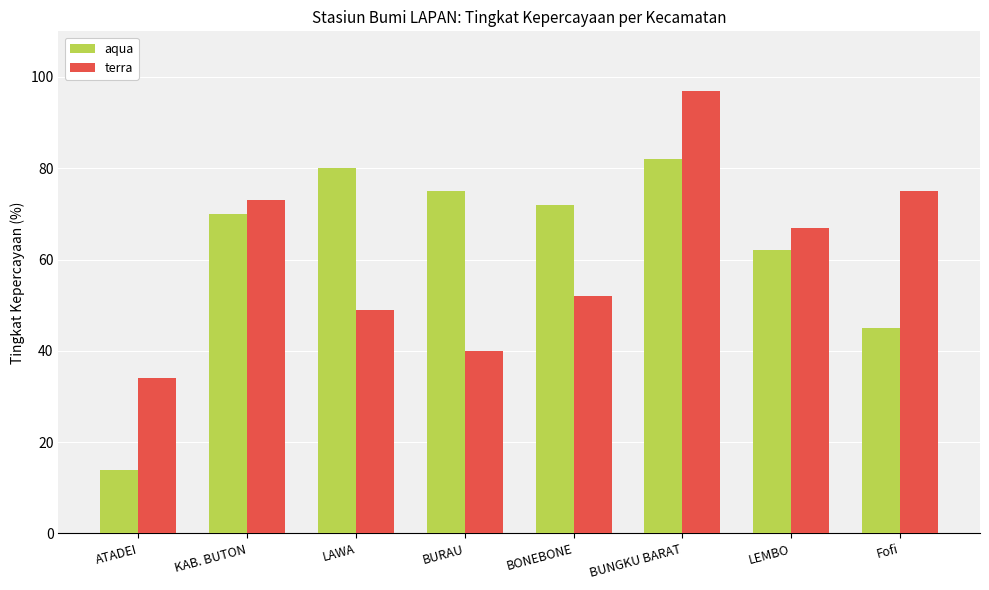

Reading left to right, what are all the values shown in this chart?

aqua: 14	70	80	75	72	82	62	45
terra: 34	73	49	40	52	97	67	75